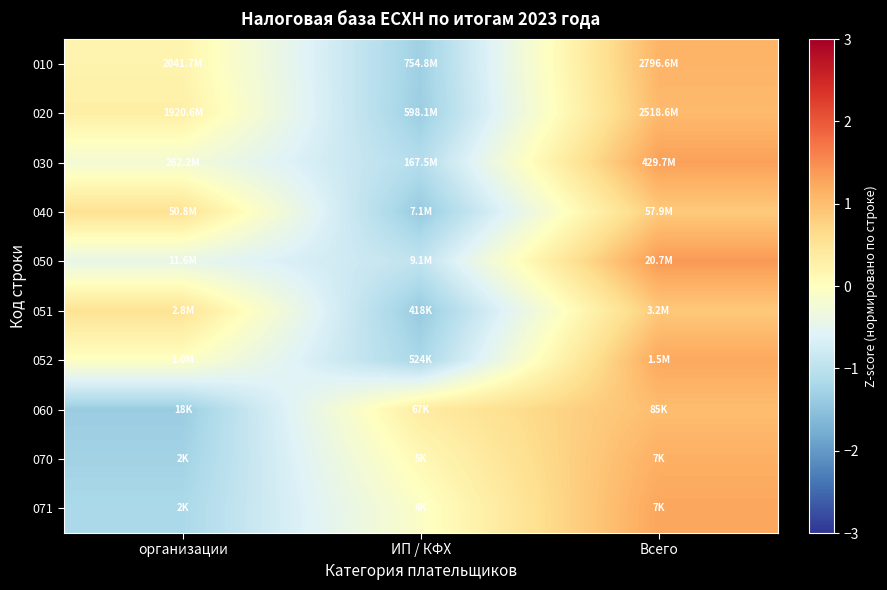

At организации, list the series in order from smallest to largest.

060, 070, 071, 050, 030, 052, 010, 020, 051, 040